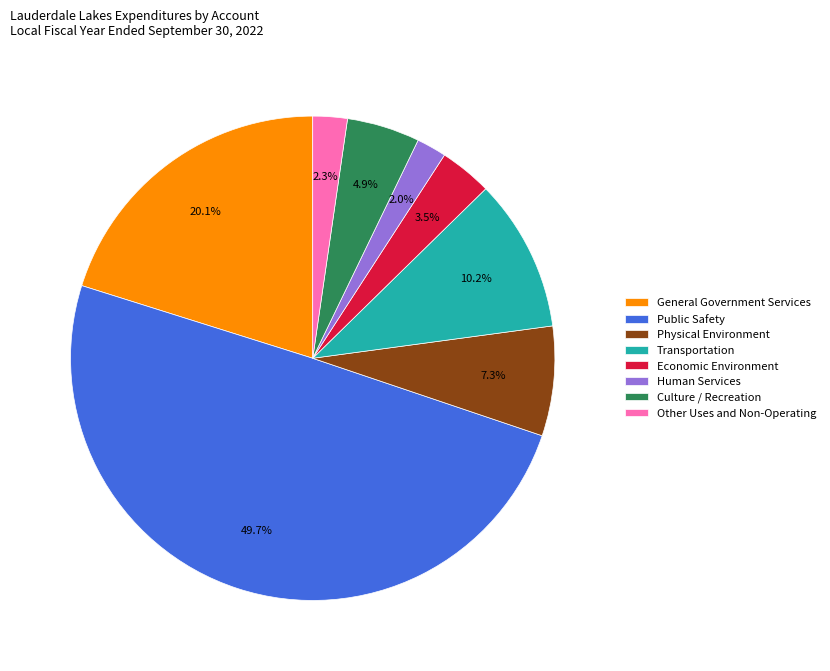

Which slice is the largest?

Public Safety